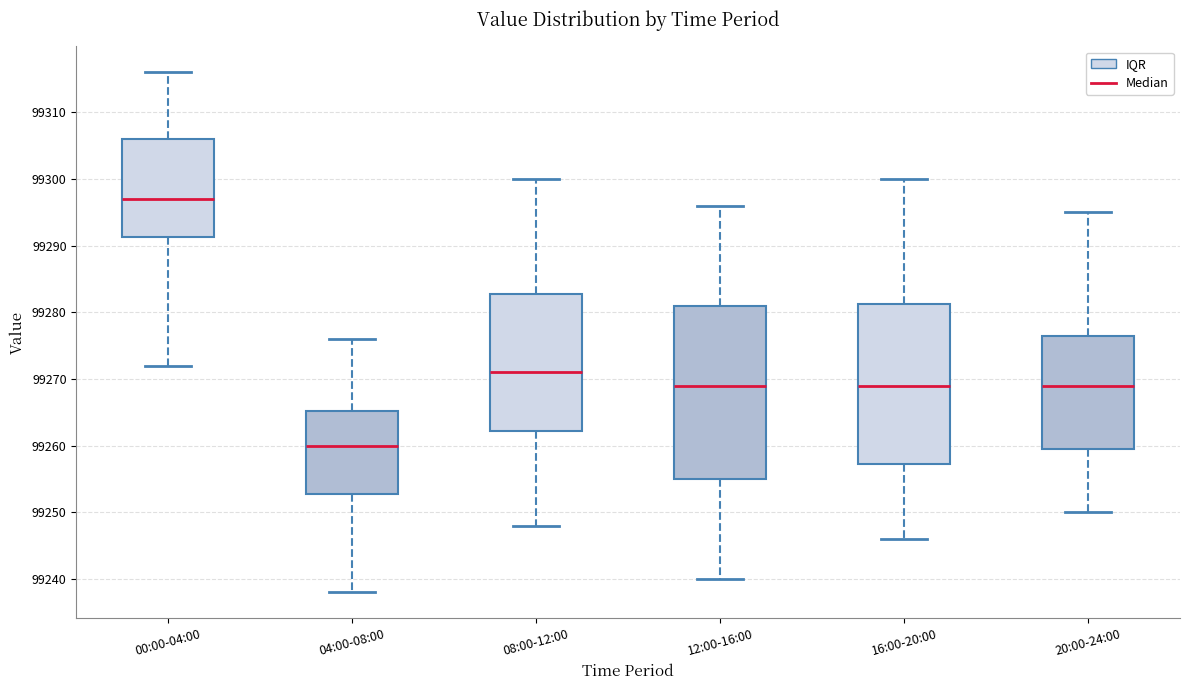

Reading left to right, transcribe this box plot: for each box, give where its median line is, the range the box spans, and where its two whiskers end, as read against the y-axis. The values are not printed on the chart, so give them approximately, as read against the axis.

00:00-04:00: median 99297, box 99291 to 99306, whiskers 99272 to 99316
04:00-08:00: median 99260, box 99253 to 99265, whiskers 99238 to 99276
08:00-12:00: median 99271, box 99262 to 99283, whiskers 99248 to 99300
12:00-16:00: median 99269, box 99255 to 99281, whiskers 99240 to 99296
16:00-20:00: median 99269, box 99257 to 99281, whiskers 99246 to 99300
20:00-24:00: median 99269, box 99260 to 99277, whiskers 99250 to 99295